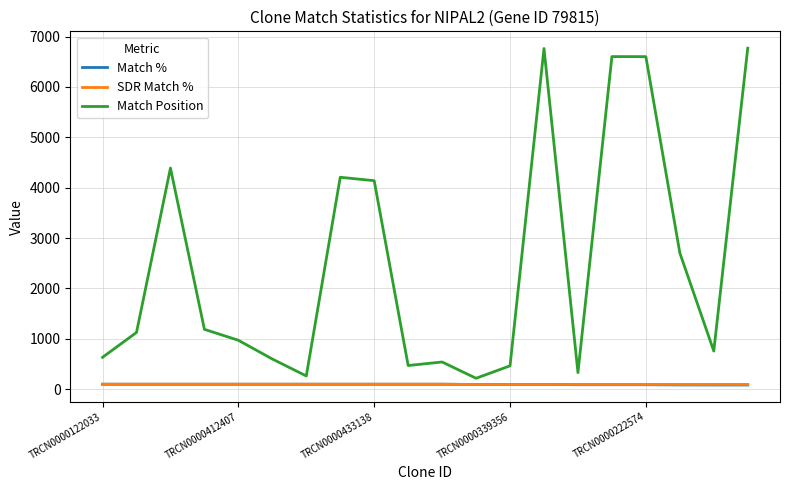

What is the greatest value displayed?

6769